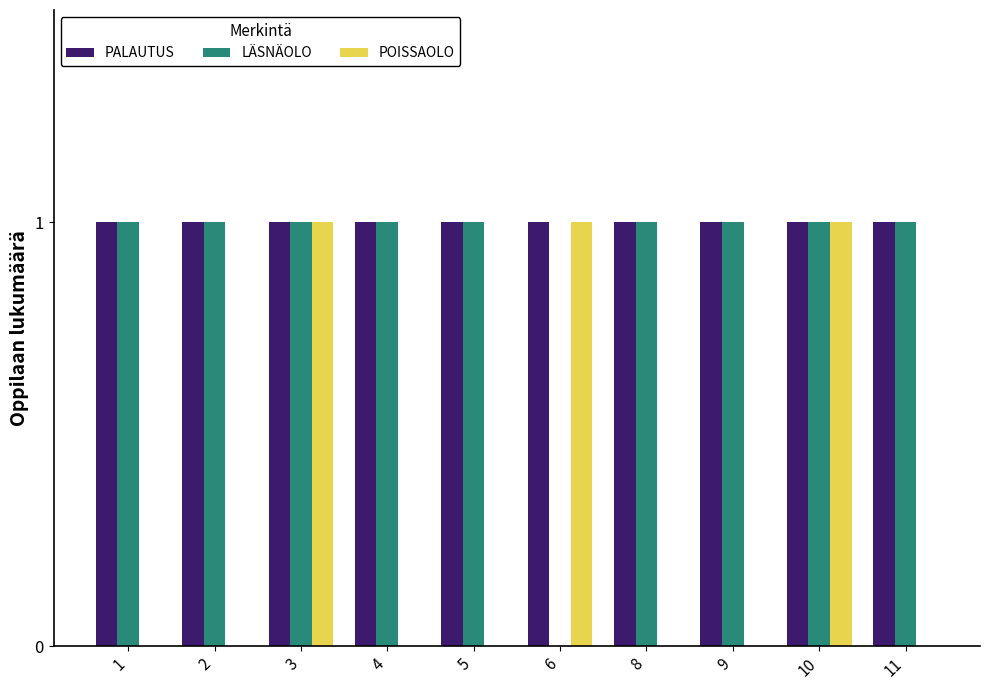

Is it true that POISSAOLO equals 0 at 2?

True